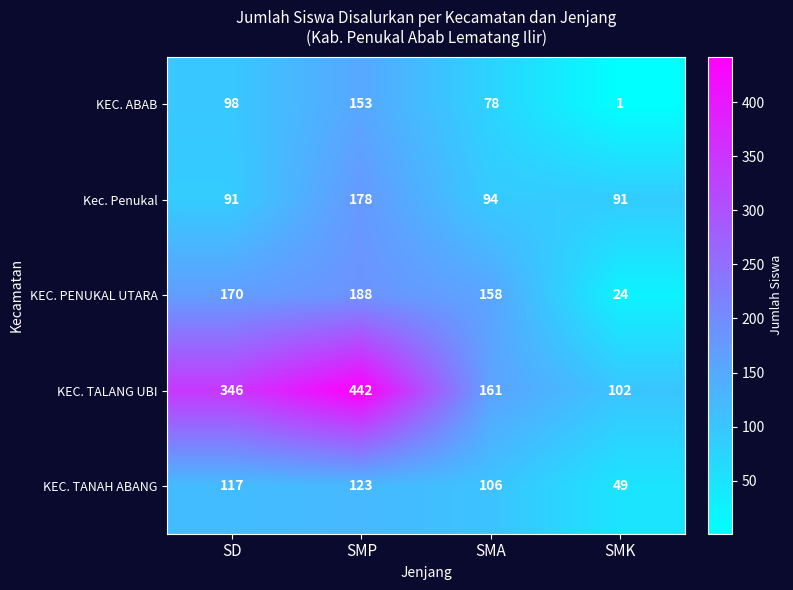

Read the KEC. TALANG UBI value at SMK.

102